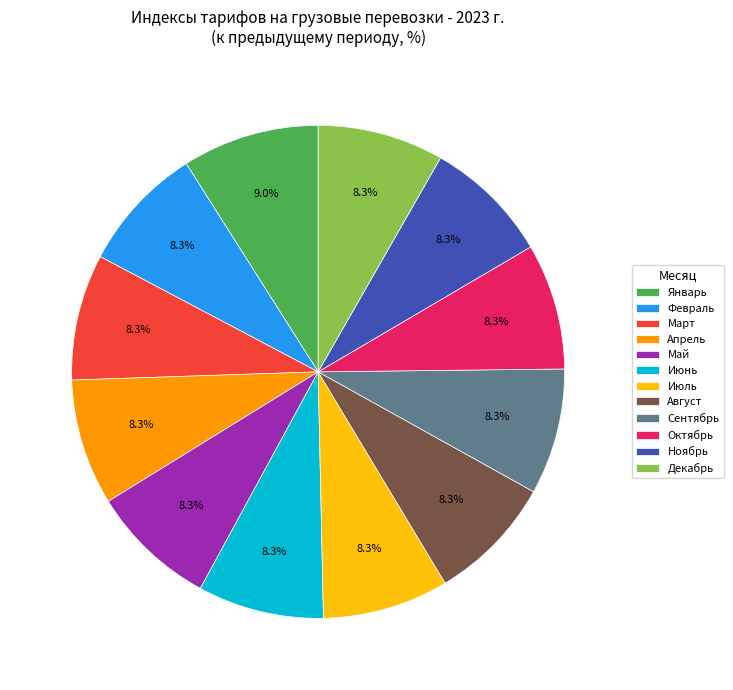

What is the largest slice in the pie chart?

Январь